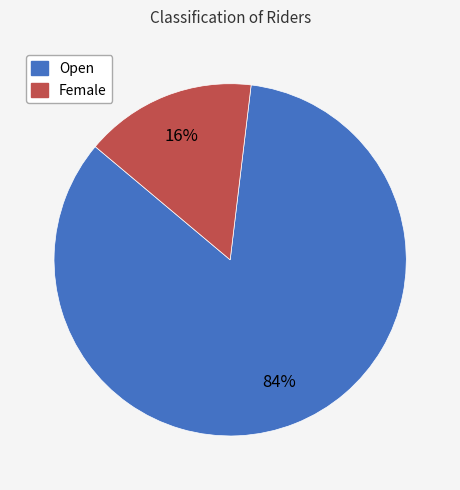

Is it true that Female is 2% of the pie?

False